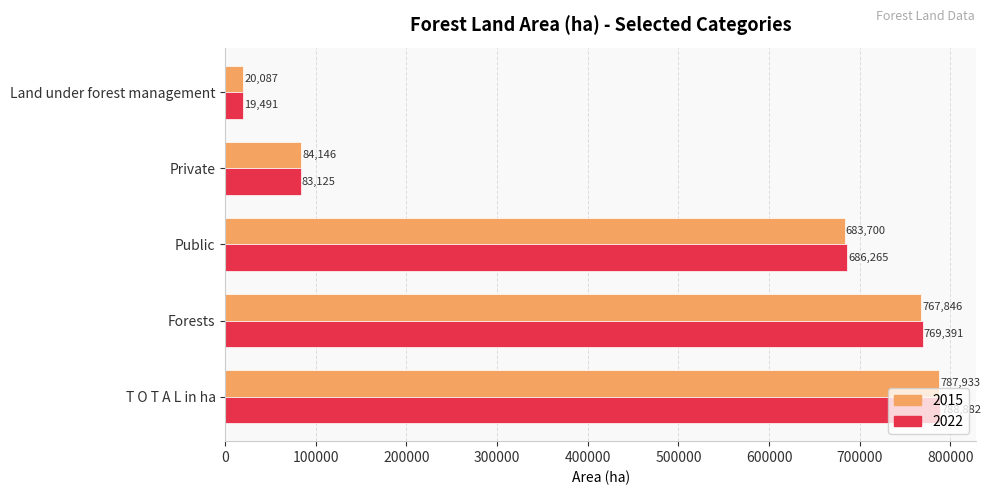

What is the spread (max minus min) of values at Private?

1021